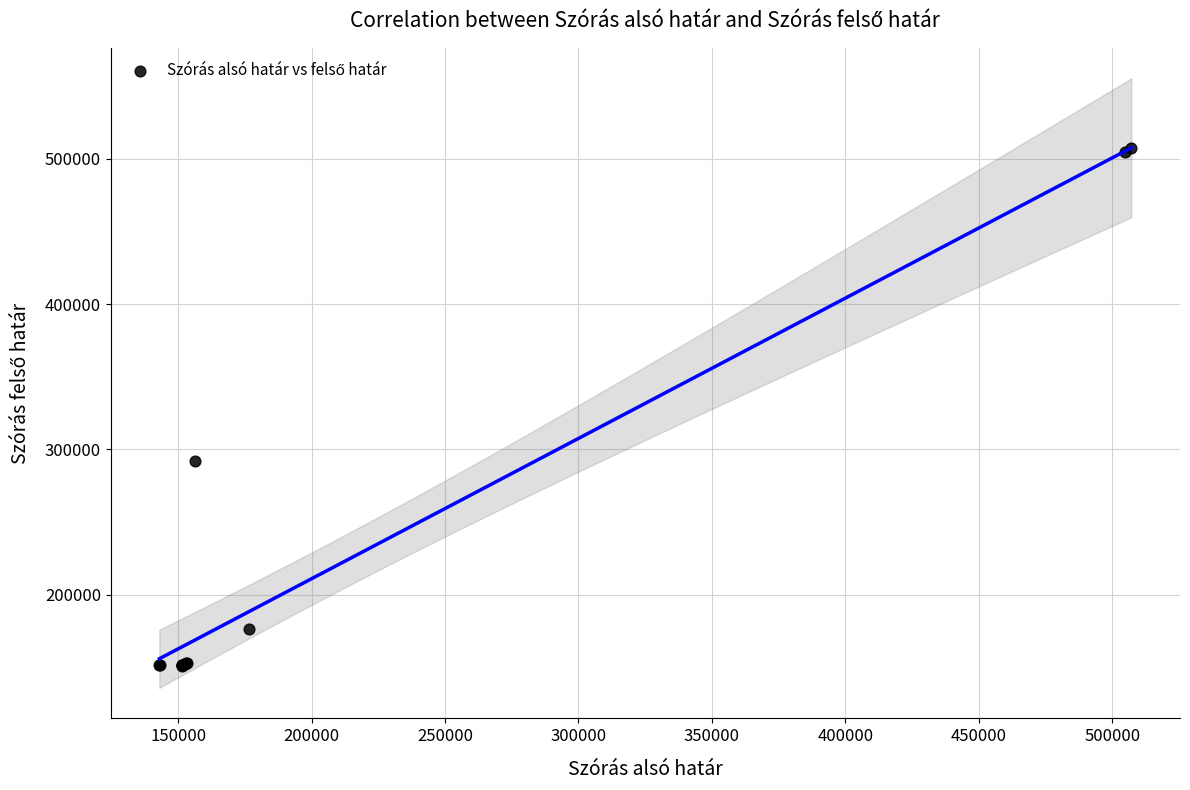

What Y value in the scatter plot is closest to 329231?

291998